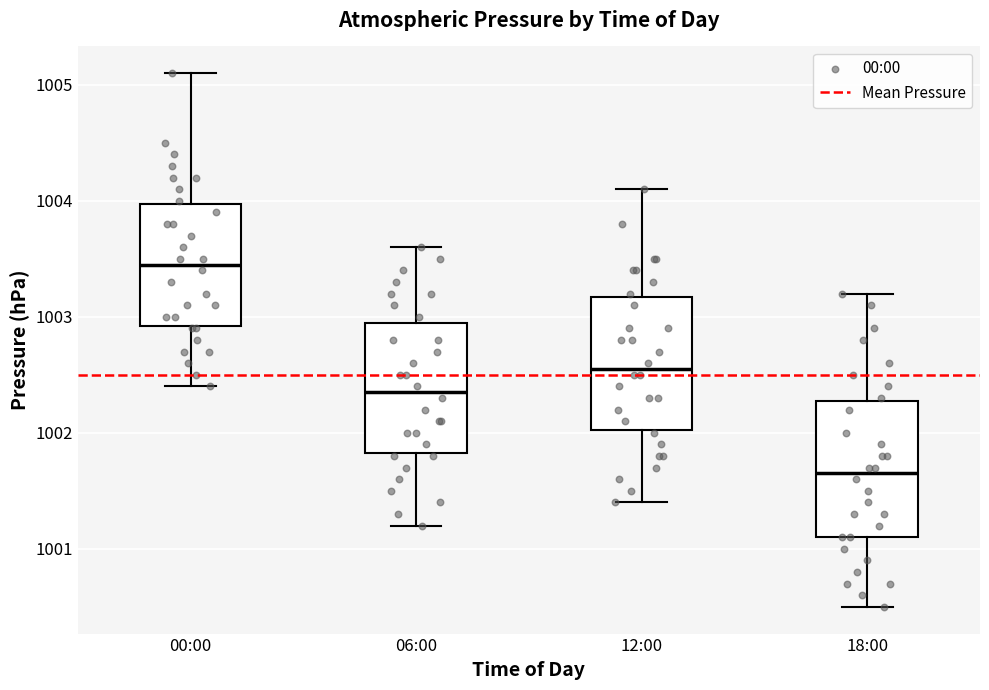

Which box's median line is the lowest?

18:00